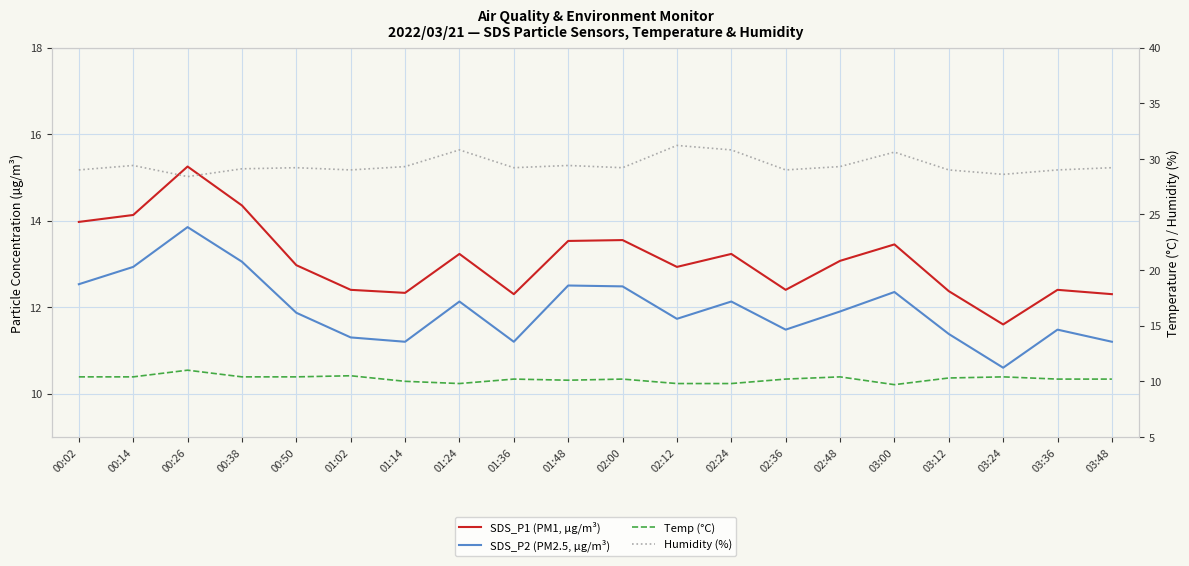

Reading right to left, what are all the values shown in this chart?

SDS_P1 (PM1, µg/m³): 03:48=12.3	03:36=12.4	03:24=11.6	03:12=12.4	03:00=13.4	02:48=13.1	02:36=12.4	02:24=13.2	02:12=12.9	02:00=13.6	01:48=13.5	01:36=12.3	01:24=13.2	01:14=12.3	01:02=12.4	00:50=13.0	00:38=14.3	00:26=15.2	00:14=14.1	00:02=14.0
SDS_P2 (PM2.5, µg/m³): 03:48=11.2	03:36=11.5	03:24=10.6	03:12=11.4	03:00=12.3	02:48=11.9	02:36=11.5	02:24=12.1	02:12=11.7	02:00=12.5	01:48=12.5	01:36=11.2	01:24=12.1	01:14=11.2	01:02=11.3	00:50=11.9	00:38=13.1	00:26=13.8	00:14=12.9	00:02=12.5
Temp (°C): 03:48=10.2	03:36=10.2	03:24=10.4	03:12=10.3	03:00=9.7	02:48=10.4	02:36=10.2	02:24=9.8	02:12=9.8	02:00=10.2	01:48=10.1	01:36=10.2	01:24=9.8	01:14=10.0	01:02=10.5	00:50=10.4	00:38=10.4	00:26=11.0	00:14=10.4	00:02=10.4
Humidity (%): 03:48=29.2	03:36=29.0	03:24=28.6	03:12=29.0	03:00=30.6	02:48=29.3	02:36=29.0	02:24=30.8	02:12=31.2	02:00=29.2	01:48=29.4	01:36=29.2	01:24=30.8	01:14=29.3	01:02=29.0	00:50=29.2	00:38=29.1	00:26=28.4	00:14=29.4	00:02=29.0